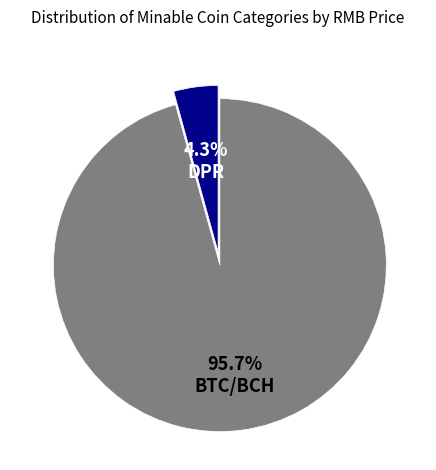

Is there any slice that represents more than half of the pie?

Yes